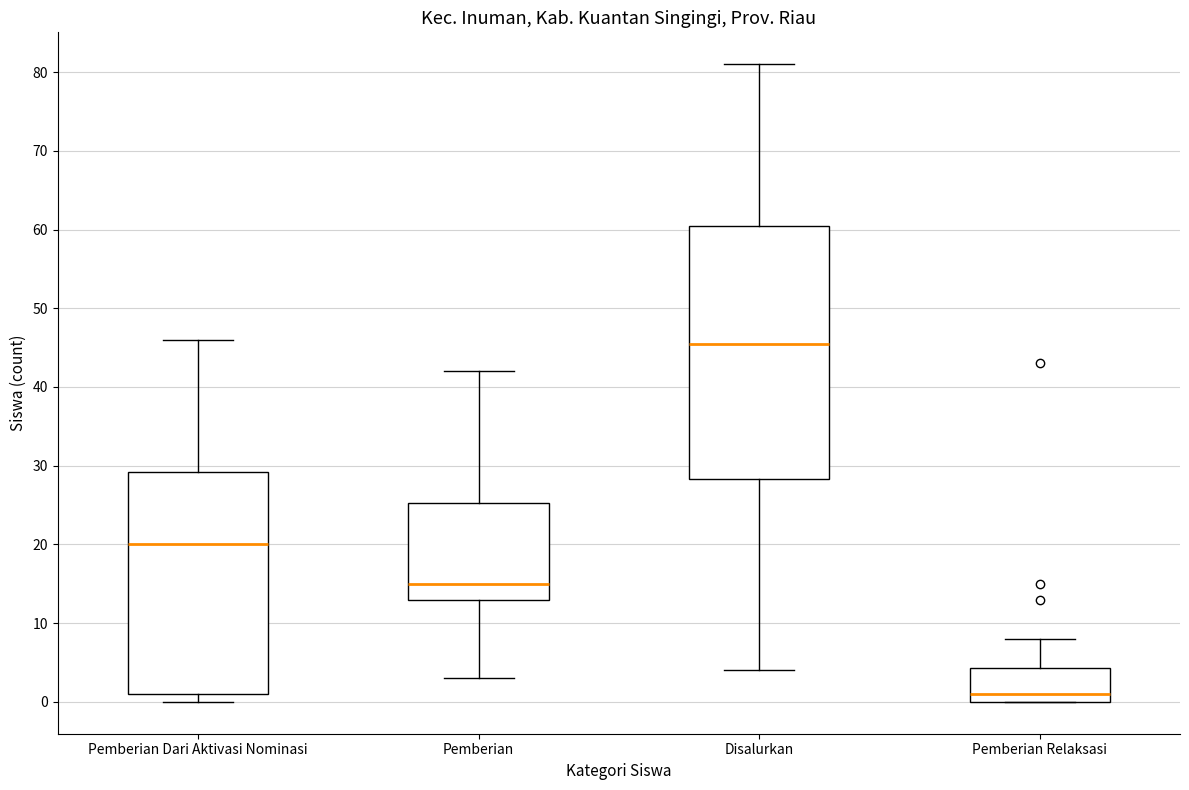

Reading left to right, transcribe this box plot: for each box, give where its median line is, the range the box spans, and where its two whiskers end, as read against the y-axis. The values are not printed on the chart, so give them approximately, as read against the axis.

Pemberian Dari Aktivasi Nominasi: median 20, box 1 to 29, whiskers 0 to 46
Pemberian: median 15, box 13 to 25, whiskers 3 to 42
Disalurkan: median 46, box 28 to 61, whiskers 4 to 81
Pemberian Relaksasi: median 1, box 0 to 4, whiskers 0 to 8